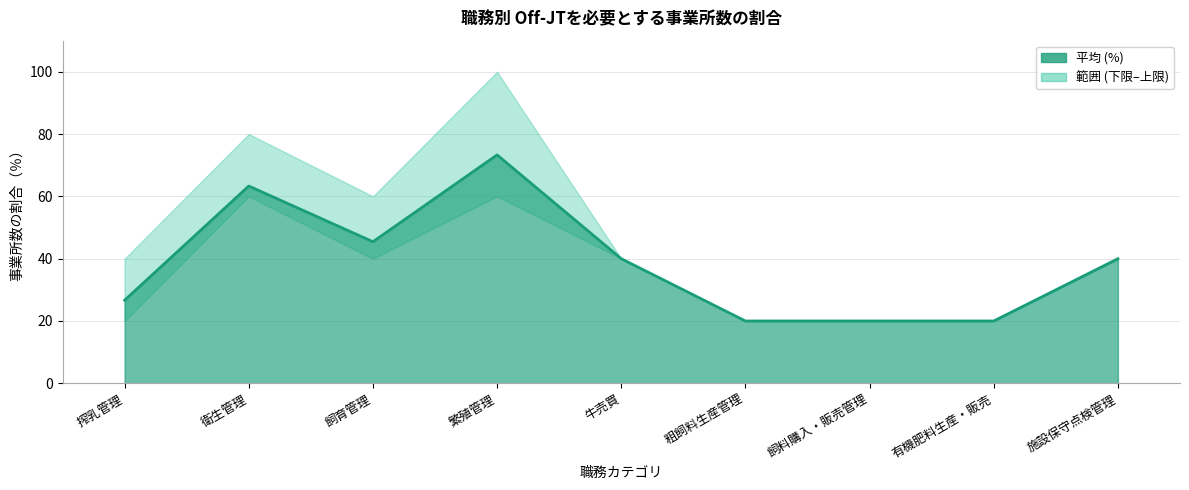

Where is the first local maximum for 平均 (%)?

衛生管理